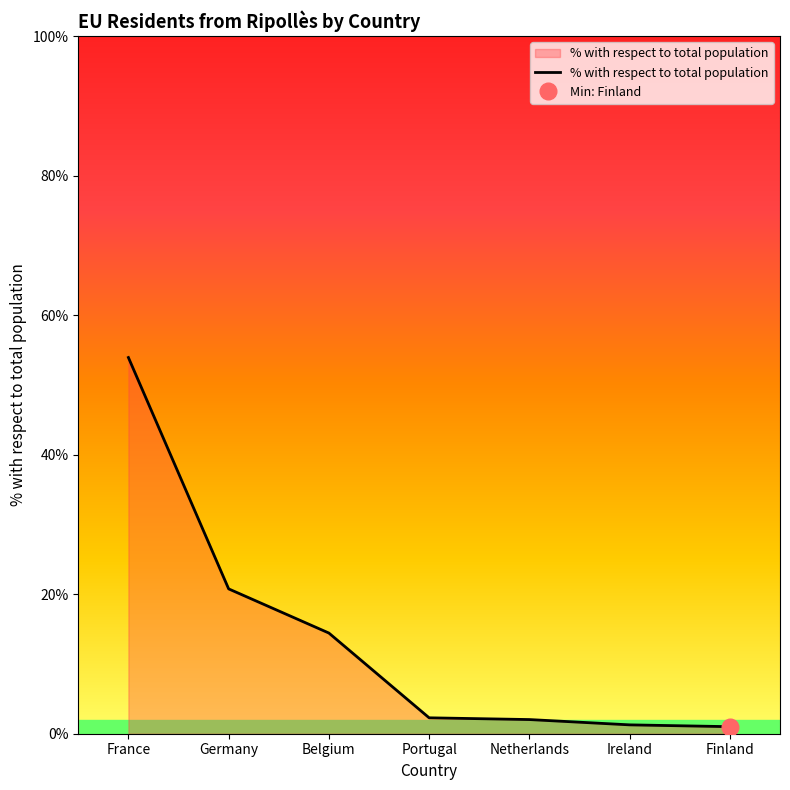

What is the label of the 2nd point from the left?

Germany